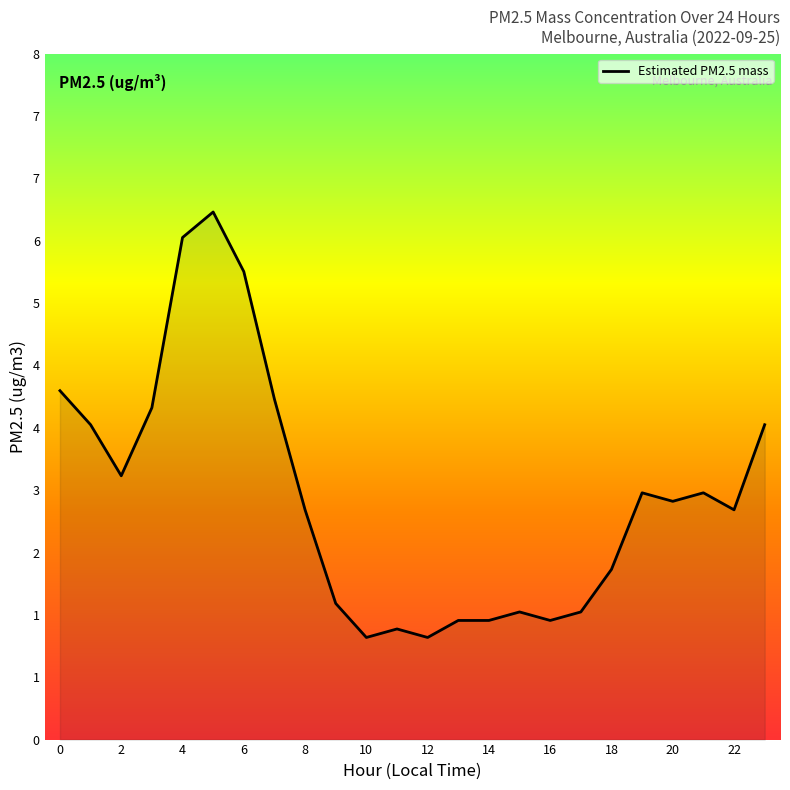

Is it true that the value at 14 is 1.4?

True